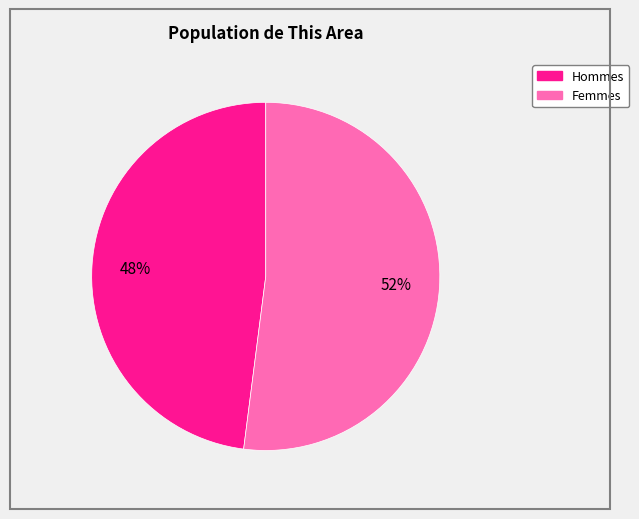

Is there any slice that represents more than half of the pie?

Yes